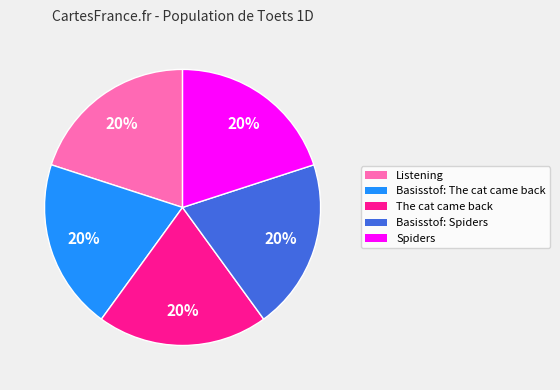

To the nearest percent, what is the average slice percentage?

20%